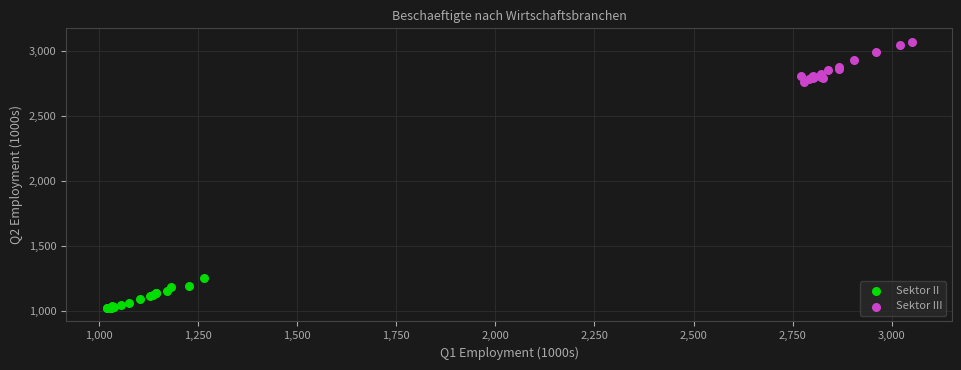

Which series reaches the maximum Y coordinate?

Sektor III